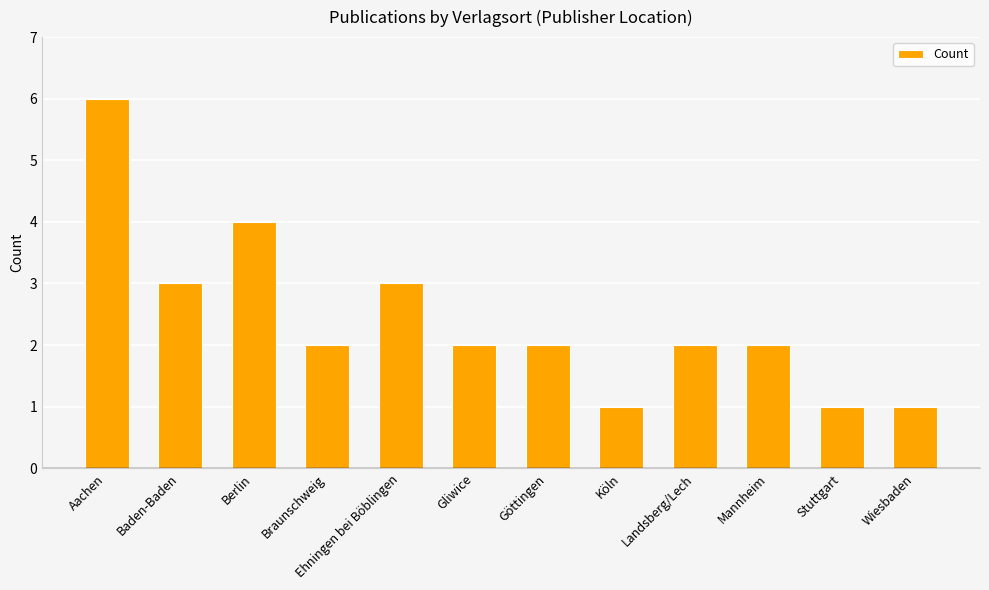

What is the minimum value shown in the chart?

1